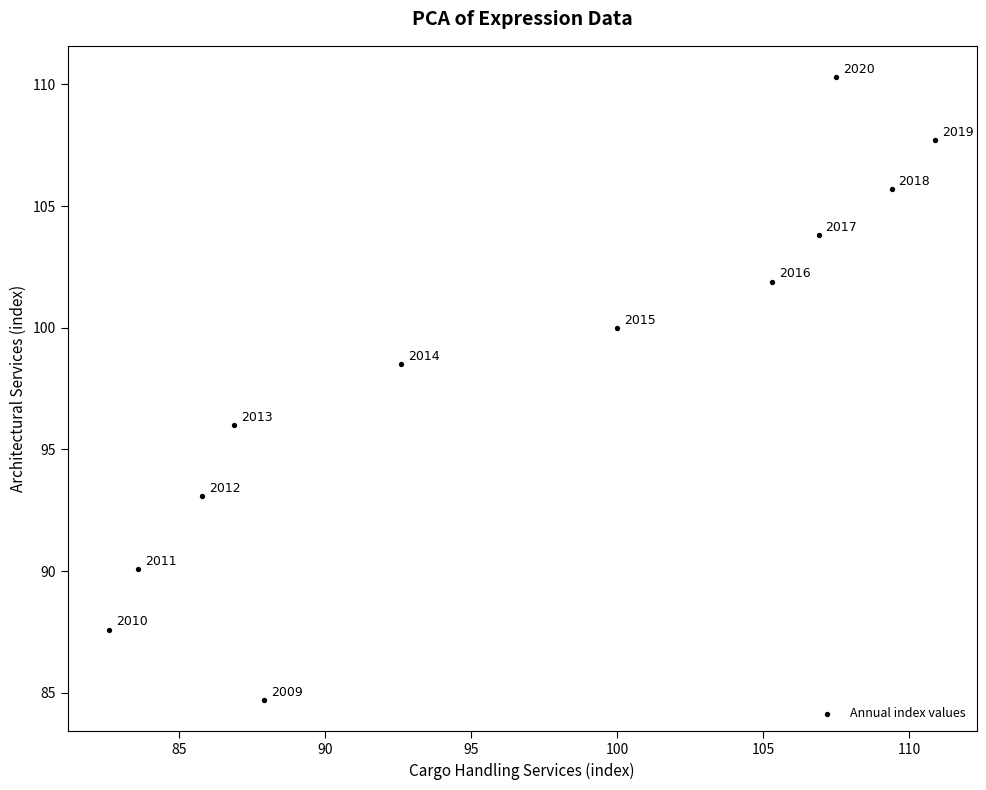

What is the range of Y values (max minus min)?

25.6